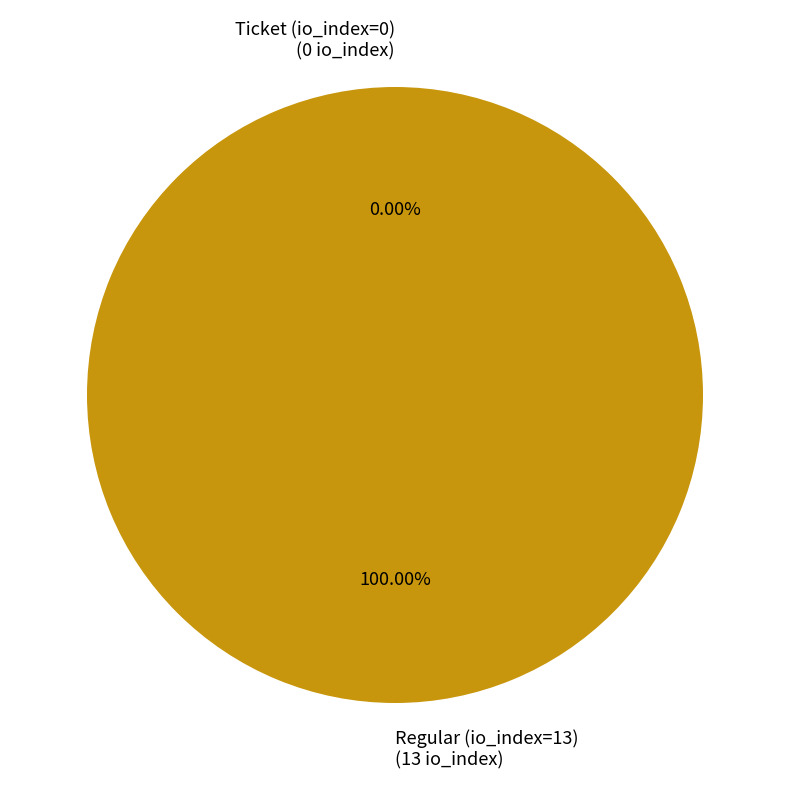

What is the largest slice in the pie chart?

Regular (io_index=13)